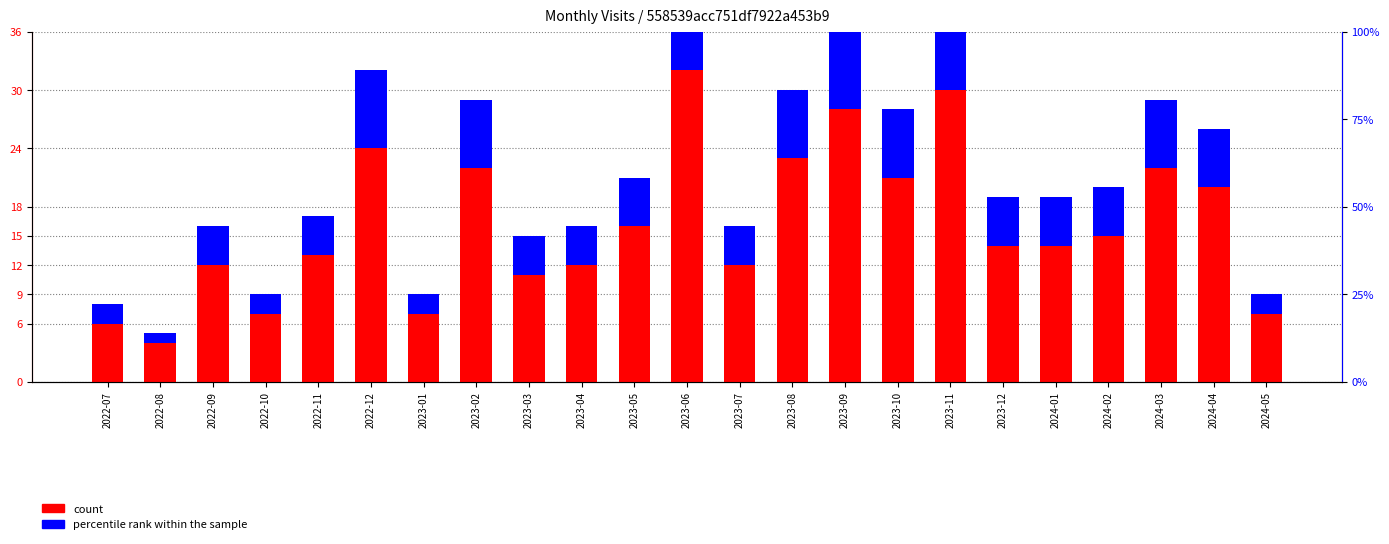

Rank the series by their average value, from highest to lowest.

count, percentile rank within the sample